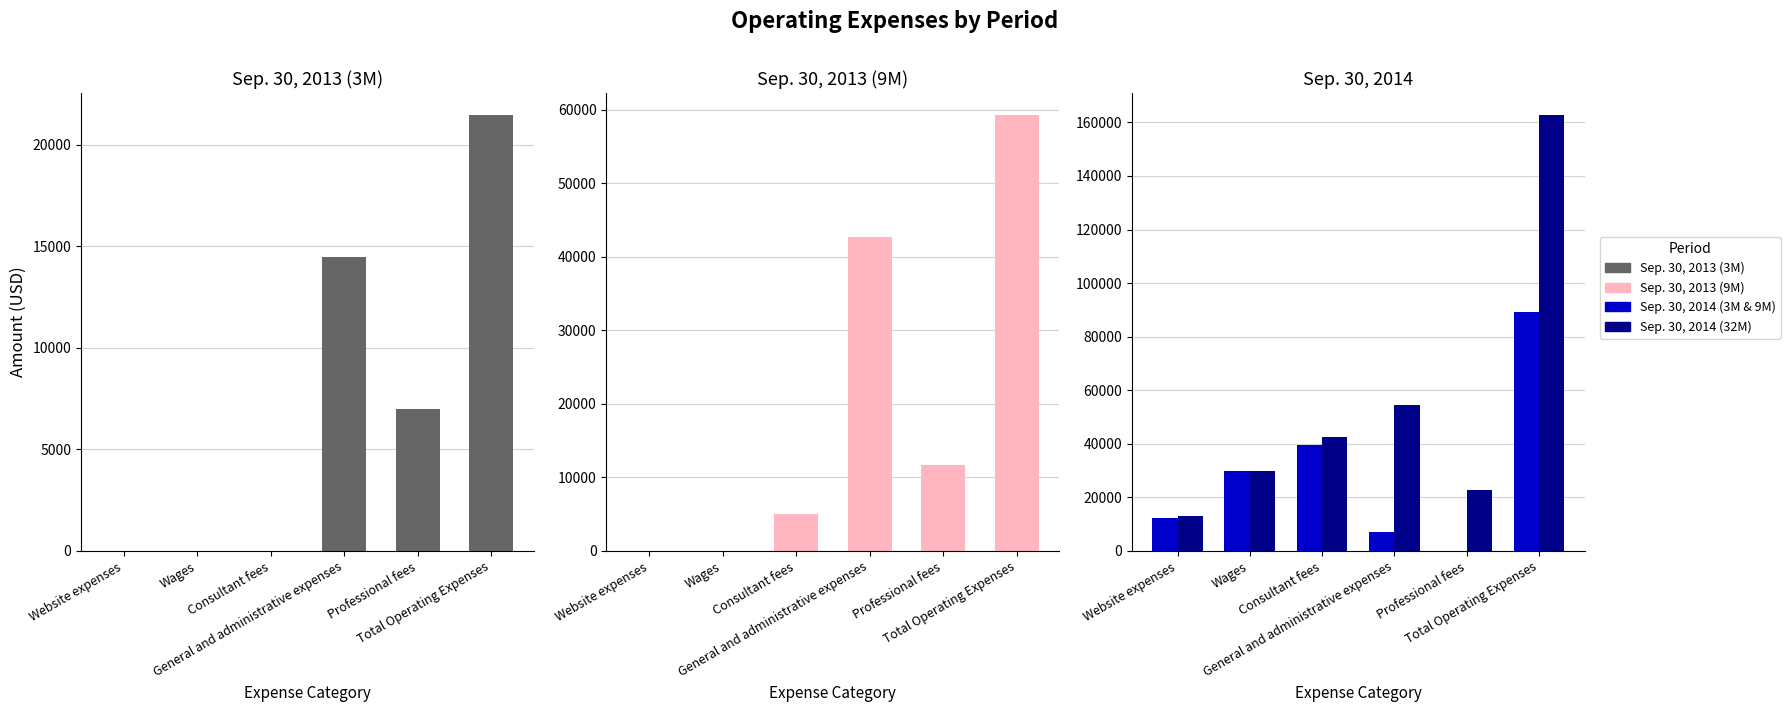

At which label is Sep. 30, 2014 (32M) closest to 87948?

General and administrative expenses